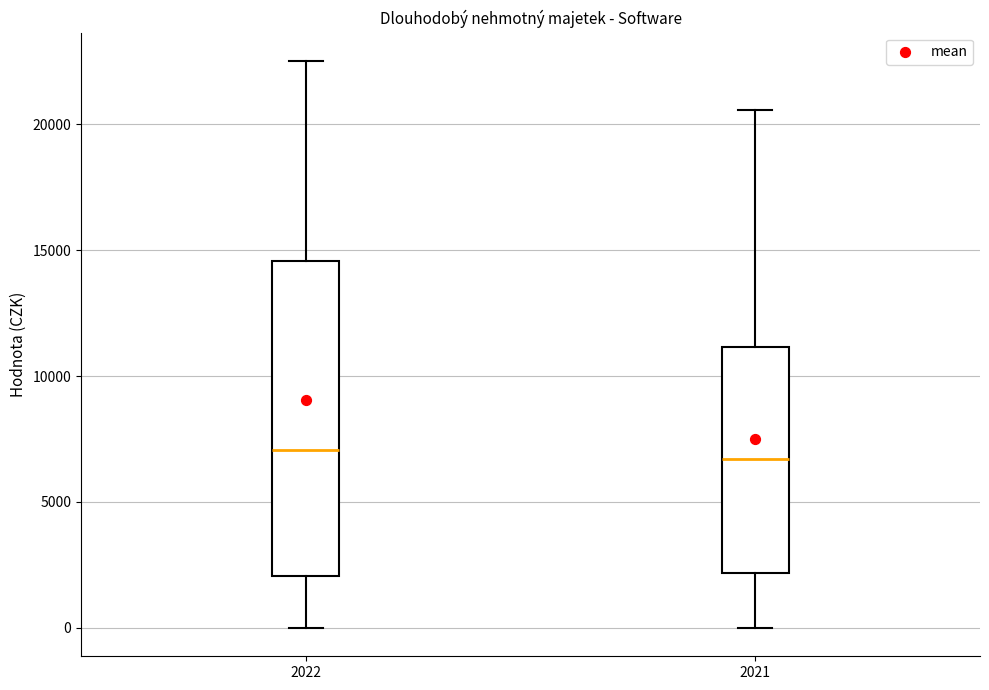

Where does the lower whisker of the box at x = 2022 end on the y-axis? The values are not printed on the chart, so give them approximately, as read against the axis.

0